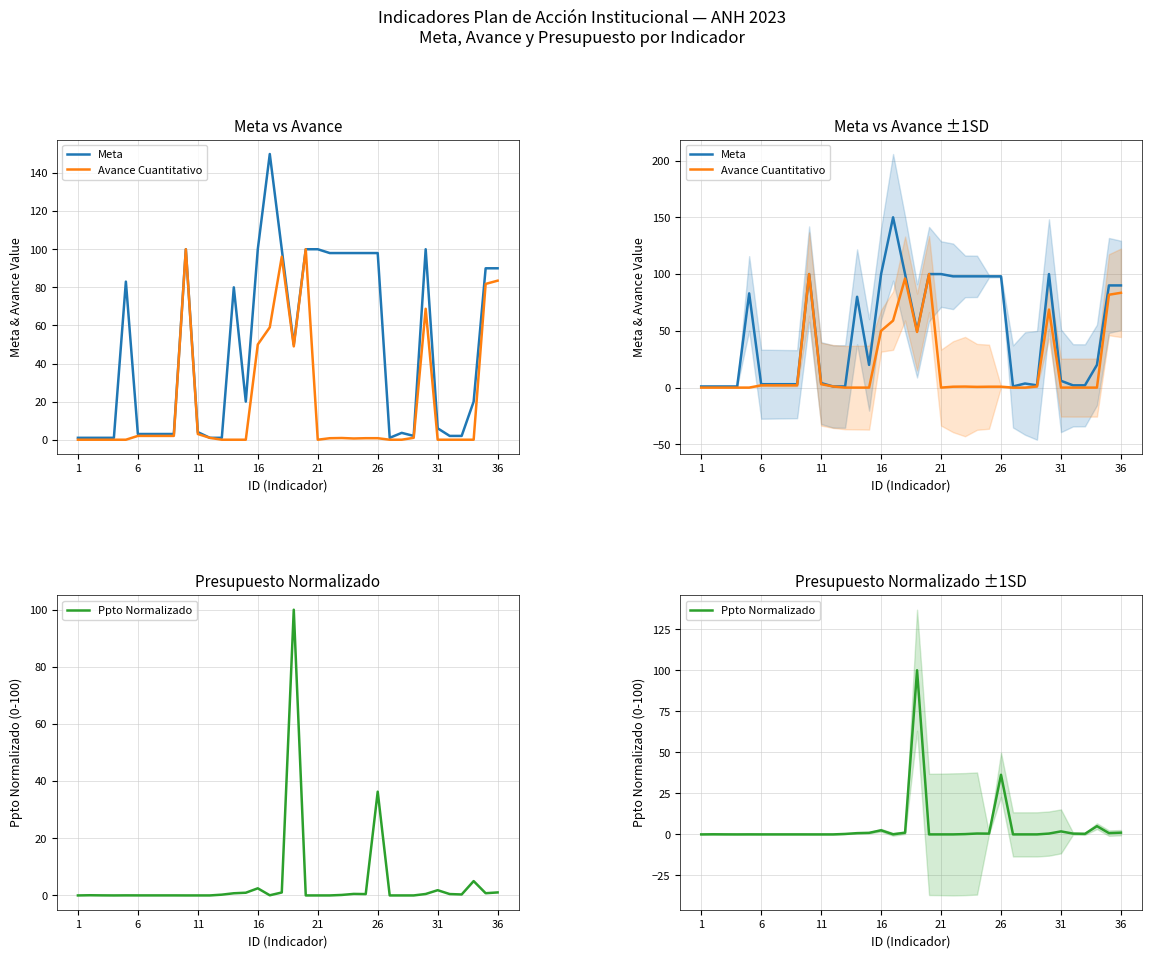

What is the average value of the Avance Cuantitativo series?

19.6